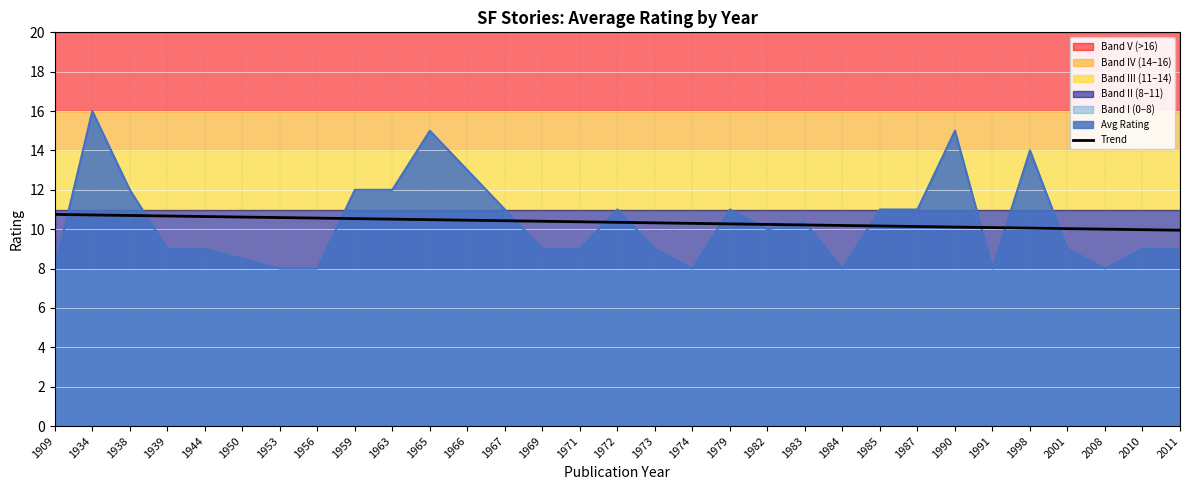

What is the difference between the values at 2001 and 1969?

0.4